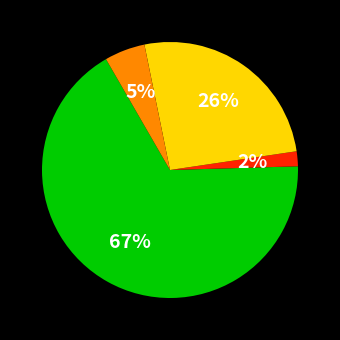

Is there a majority slice in this chart?

Yes